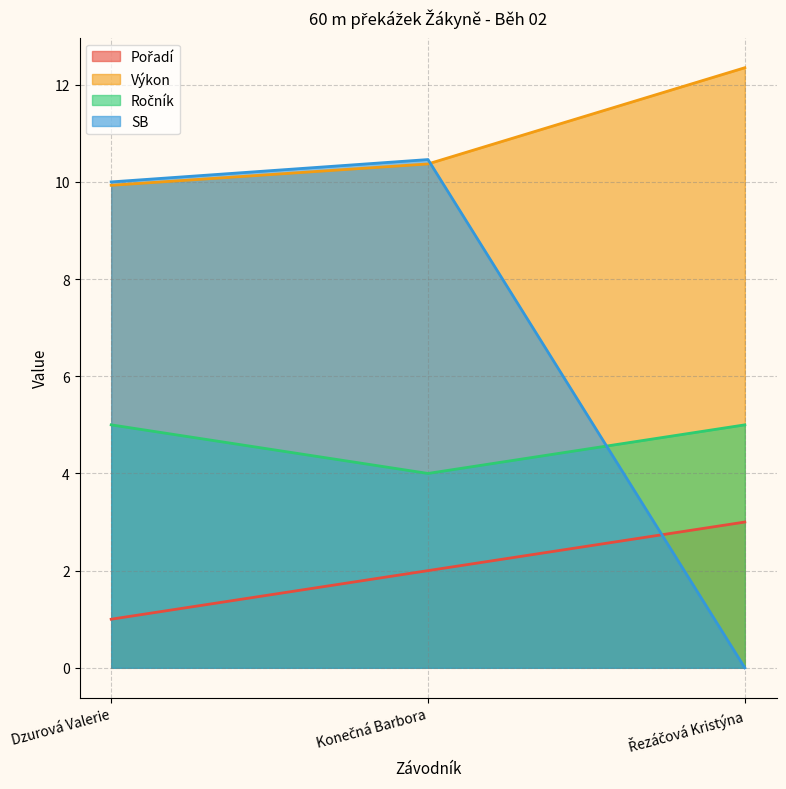

Reading left to right, what are all the values shown in this chart?

Pořadí: Dzurová Valerie=1.0	Konečná Barbora=2.0	Řezáčová Kristýna=3.0
Výkon: Dzurová Valerie=9.9	Konečná Barbora=10.4	Řezáčová Kristýna=12.3
Ročník: Dzurová Valerie=5.0	Konečná Barbora=4.0	Řezáčová Kristýna=5.0
SB: Dzurová Valerie=10.0	Konečná Barbora=10.5	Řezáčová Kristýna=0.0